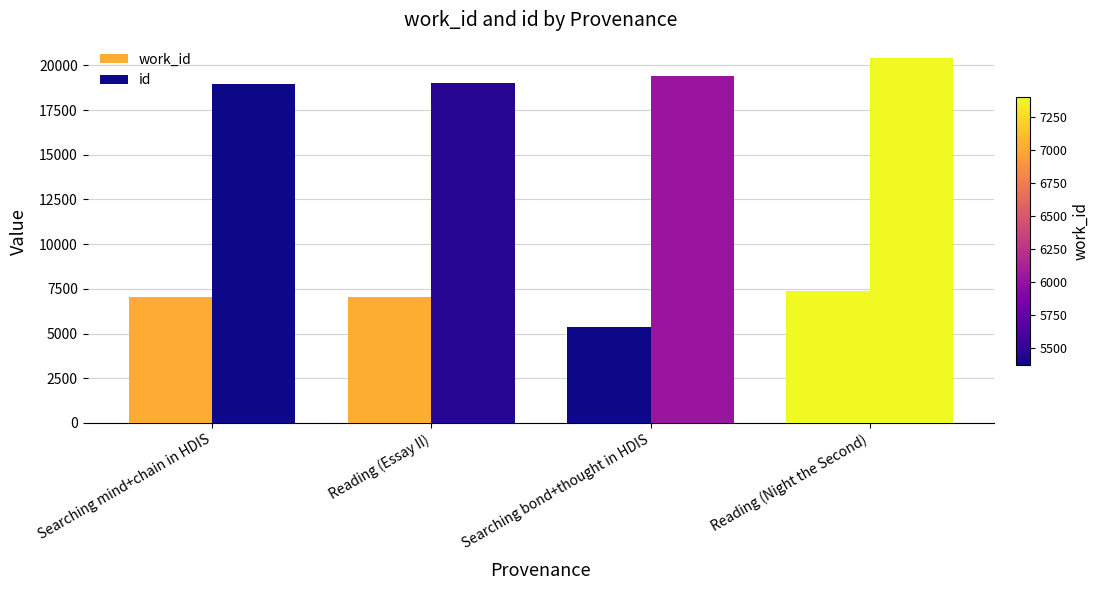

Which series has the largest total across all categories?

id